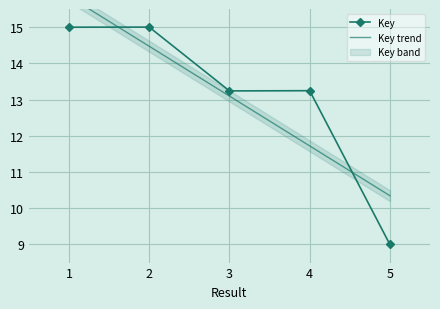

What is the average value?

13.1